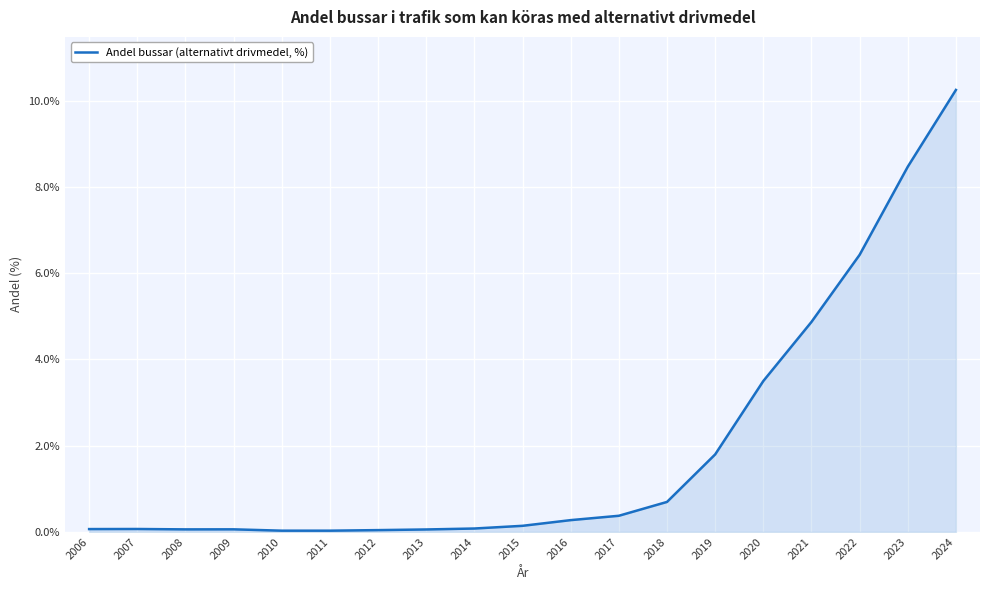

At which label is the value closest to 5?

2021